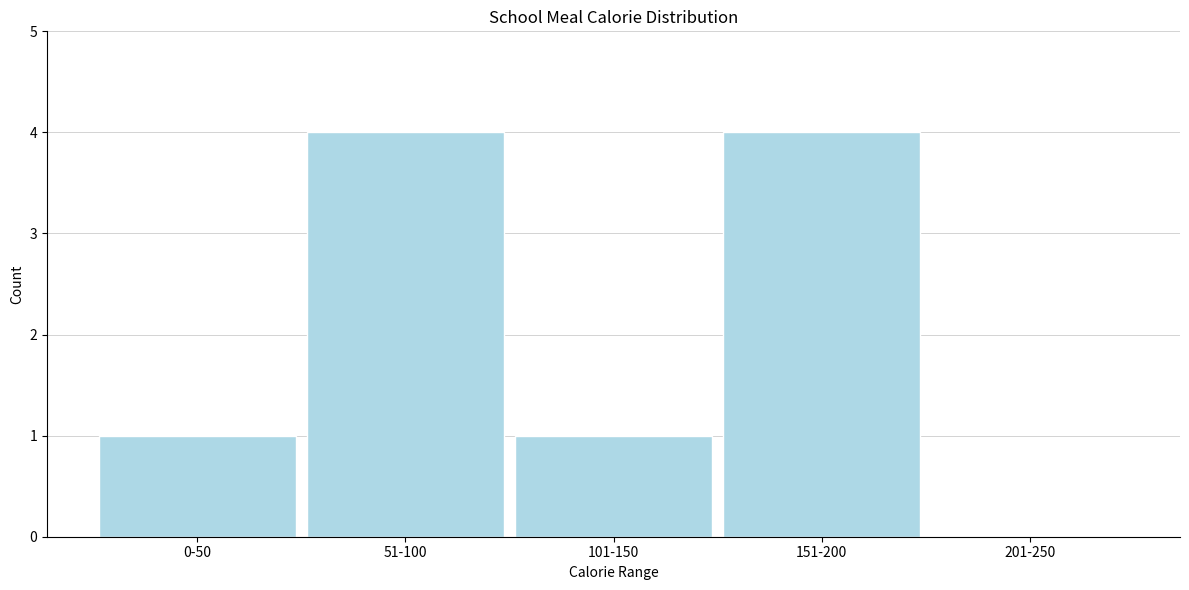

Reading left to right, extract all data points from this chart.

0-50=1	51-100=4	101-150=1	151-200=4	201-250=0